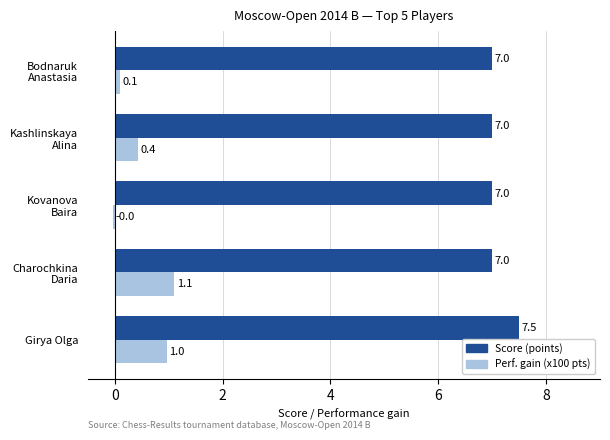

What is the difference between the maximum and minimum values in the Score (points) series?

0.5